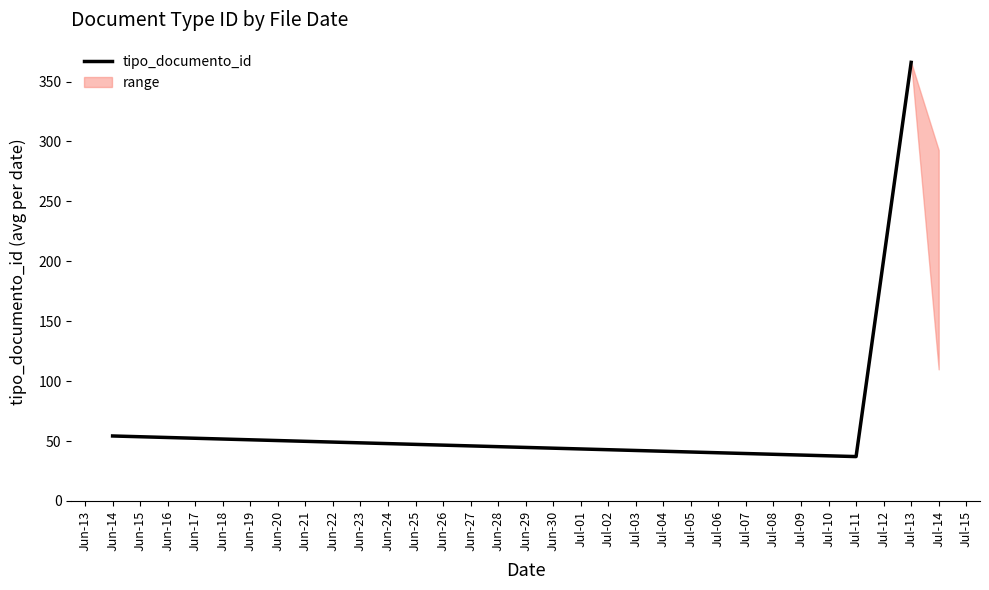

How many lines are shown in the chart?

1